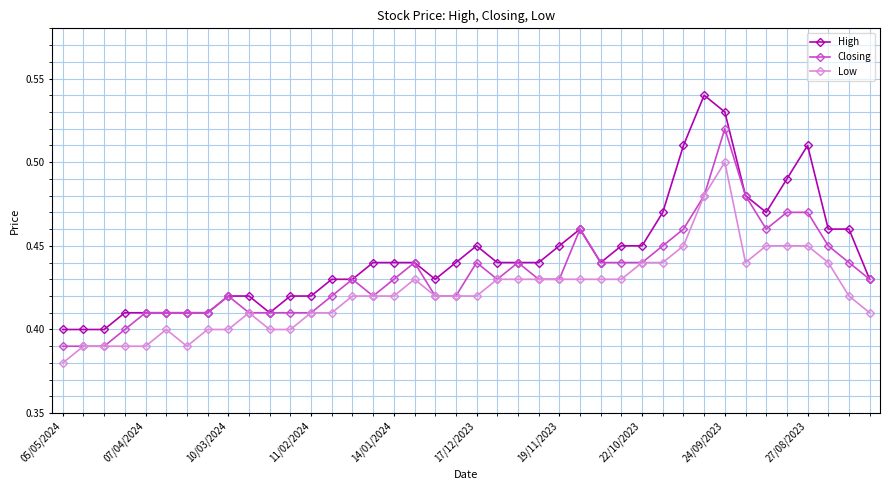

Count the number of data series in this chart.

3